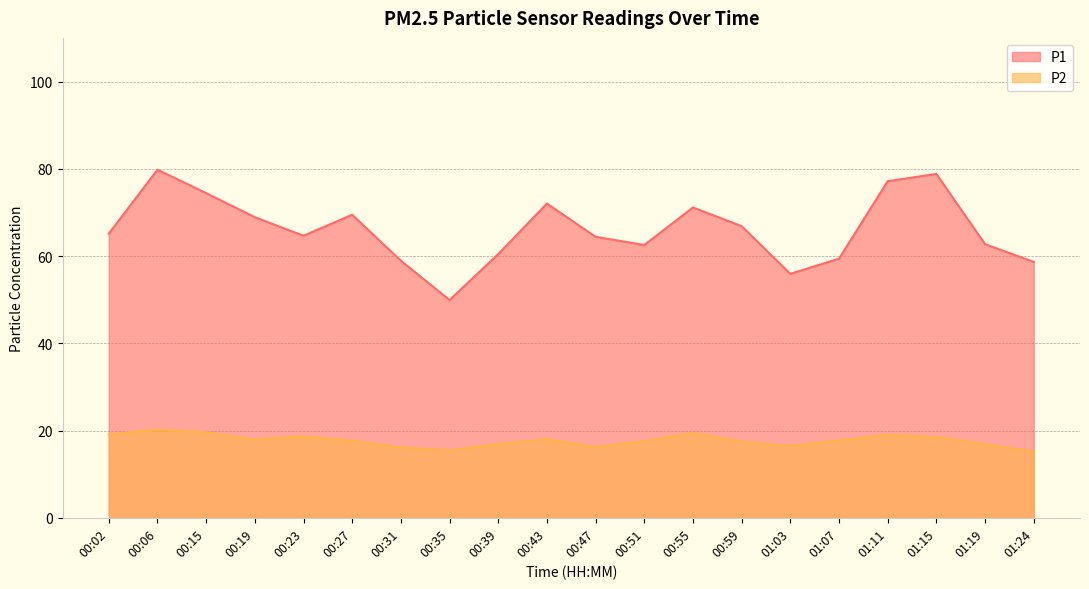

How many values in the P2 series are below 17?

7